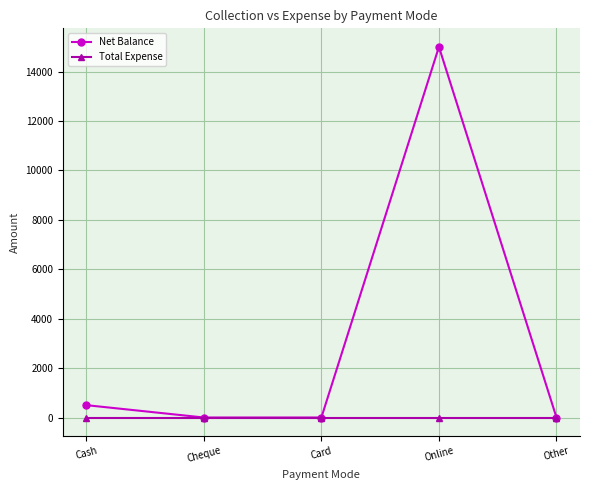

Reading left to right, what are all the values shown in this chart?

Net Balance: Cash=500	Cheque=0	Card=0	Online=15000	Other=0
Total Expense: Cash=0	Cheque=0	Card=0	Online=0	Other=0